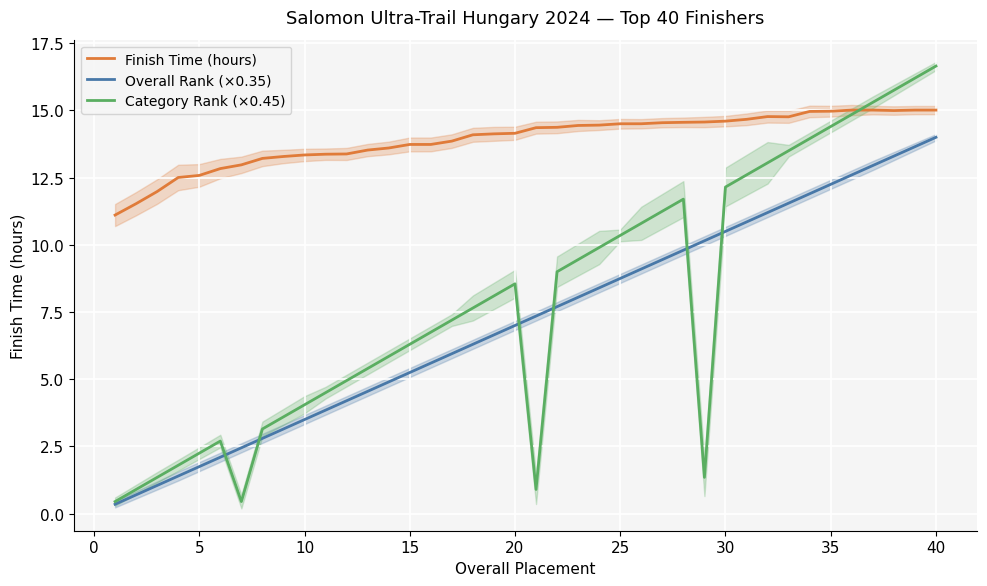

In Finish Time (hours), how many points are lower than both neighbors (excluding endpoints)?

2